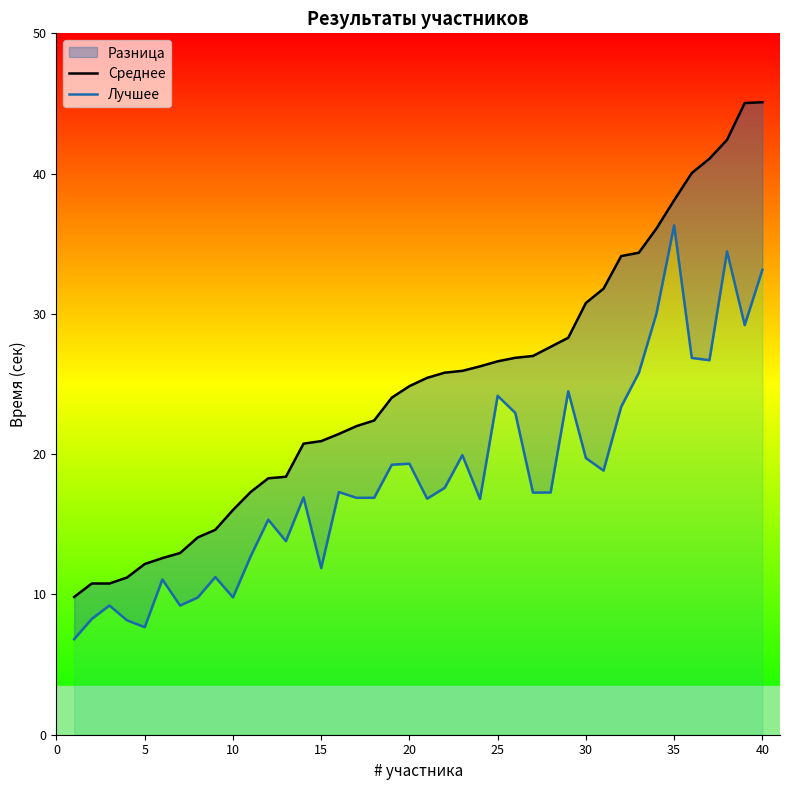

Read the Лучшее value at 20.

19.3